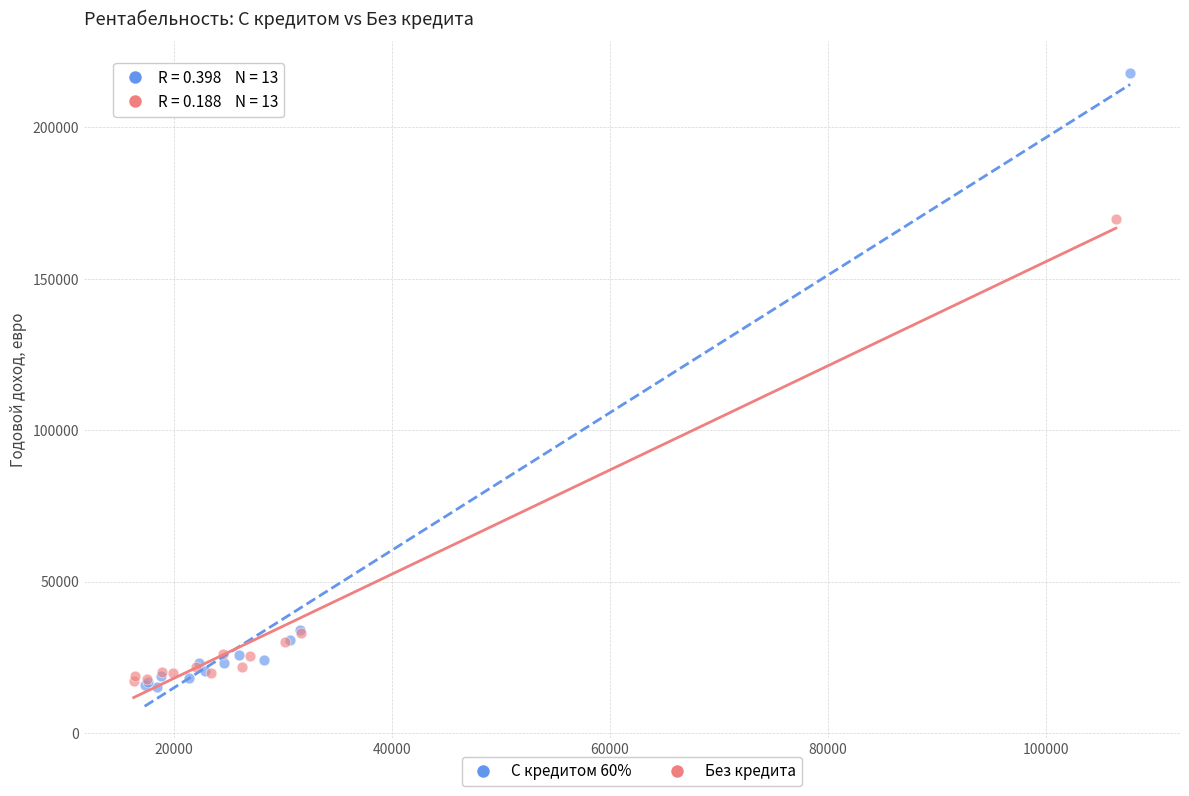

What are all the series names shown in the legend?

С кредитом 60%, Без кредита